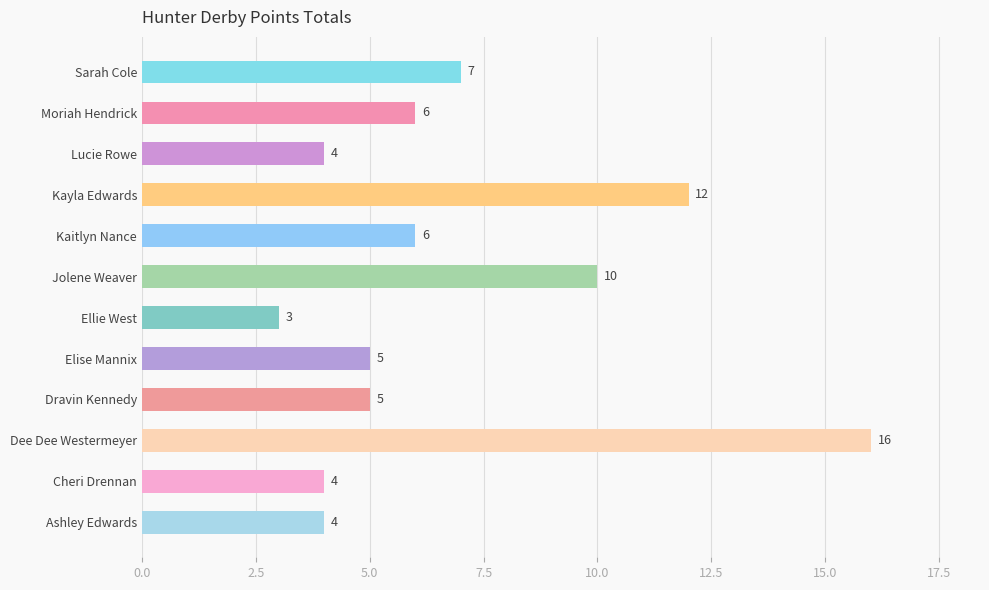

Which label corresponds to the largest value in the chart?

Dee Dee Westermeyer